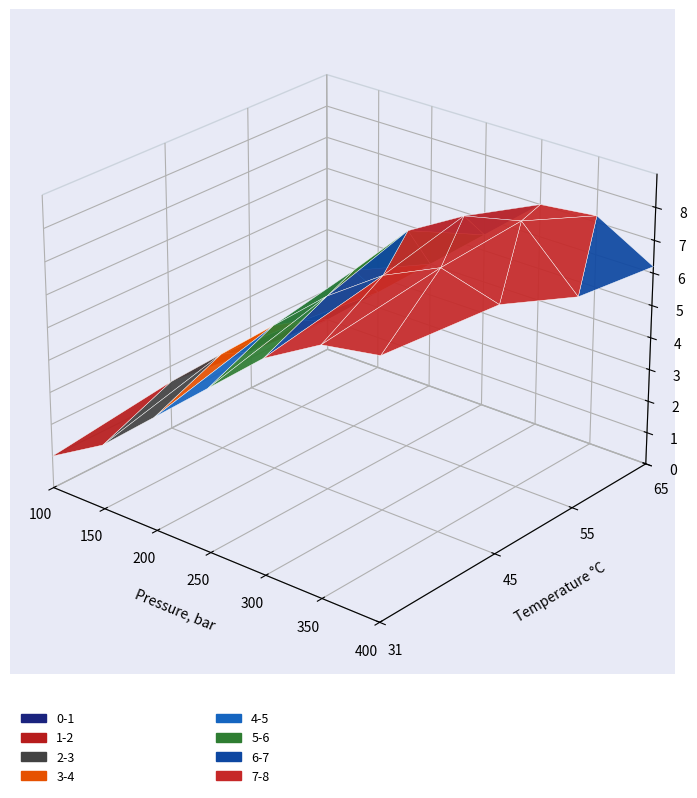

Between 2 and 0, which is larger?

2